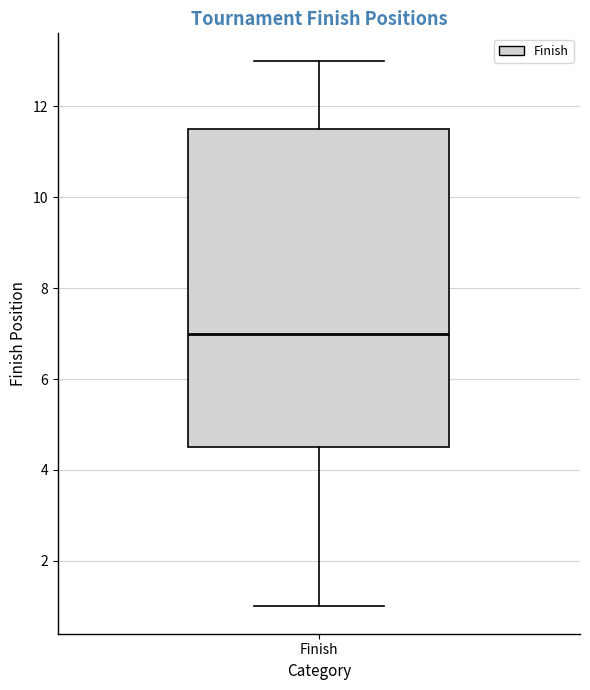

Read this box plot against the y-axis: the position of the median line, the range covered by the box, and the ends of both whiskers. The values are not printed on the chart, so give them approximately, as read against the axis.

median 7.0, box 4.6 to 11.6, whiskers 1.0 to 13.0